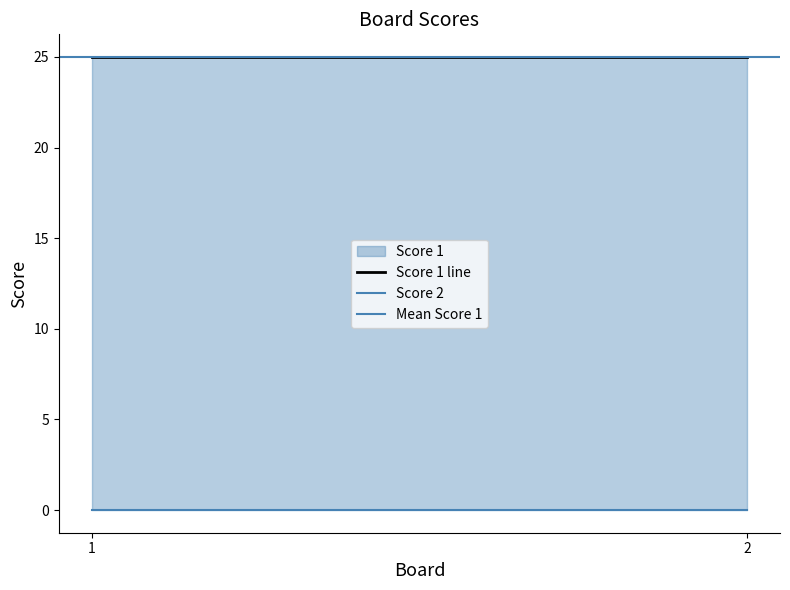

Reading right to left, what are all the values shown in this chart?

Score 1 line: 25	25
Score 2: 0	0
Mean Score 1: 25	25